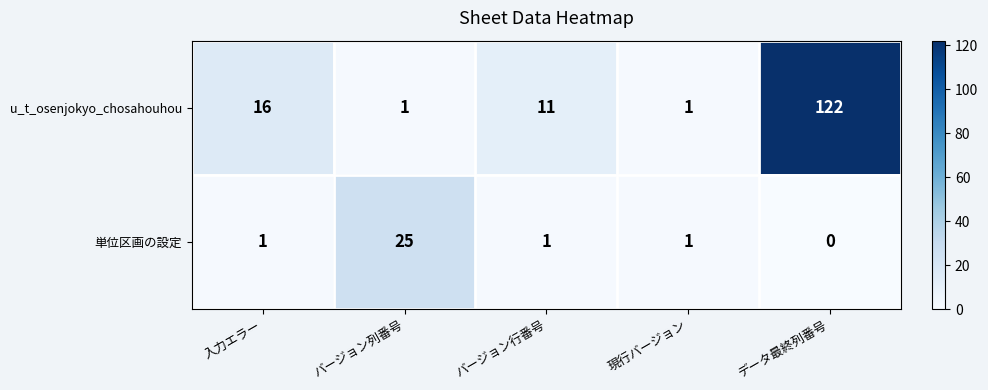

What is the sum of all u_t_osenjokyo_chosahouhou values?

151